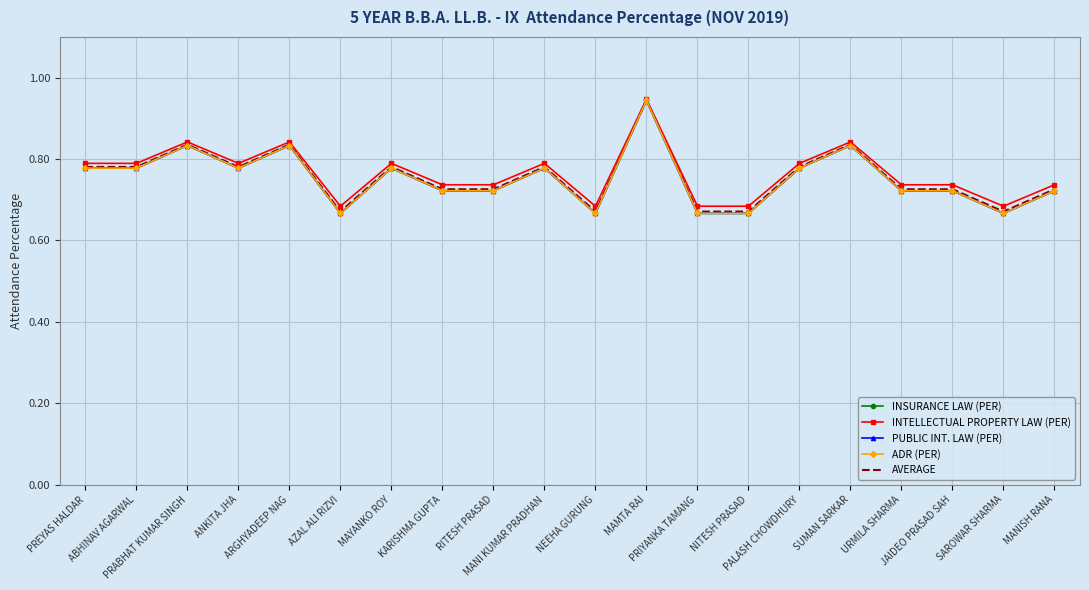

Which series has the largest range (max minus min)?

INSURANCE LAW (PER)